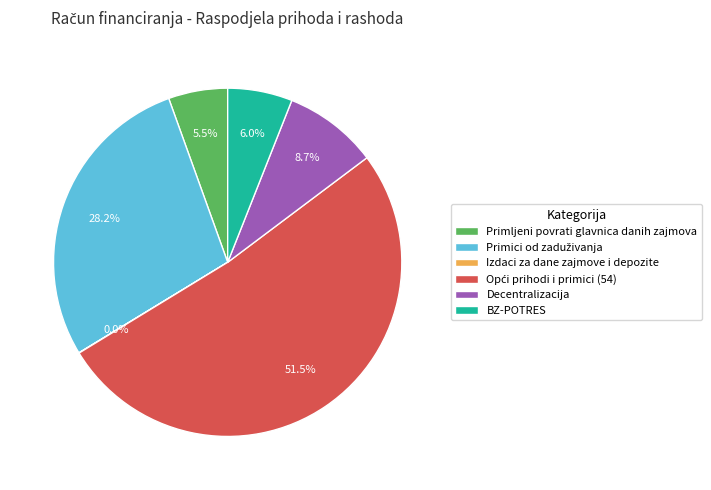

What portion of the pie excludes Primljeni povrati glavnica danih zajmova?

94.5%